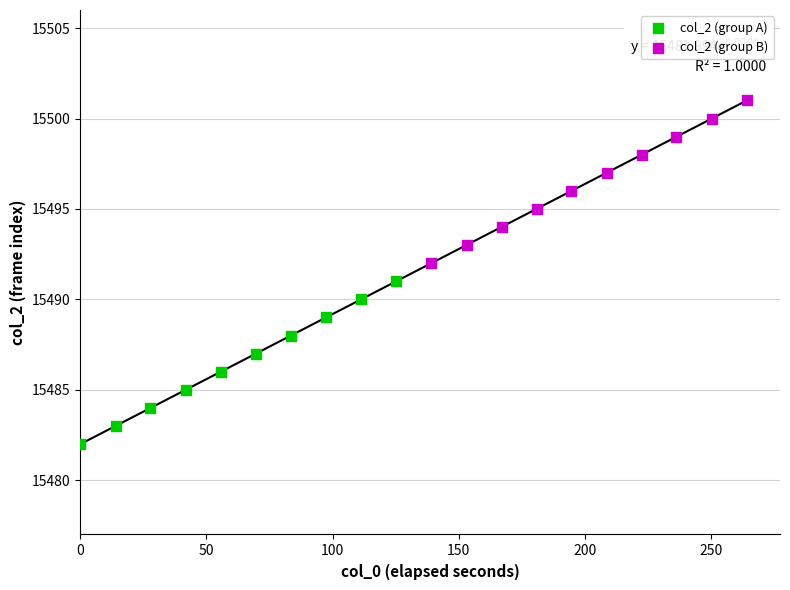

Which series contains the lowest Y value?

col_2 (group A)